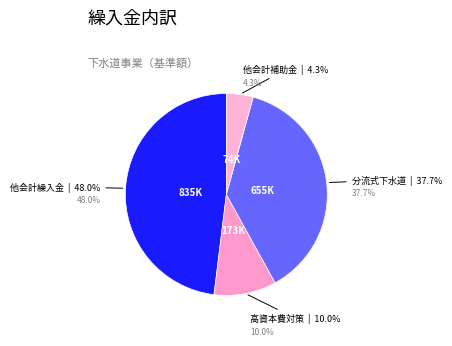

The 他会計繰入金 slice represents 53% of the pie. True or false?

False